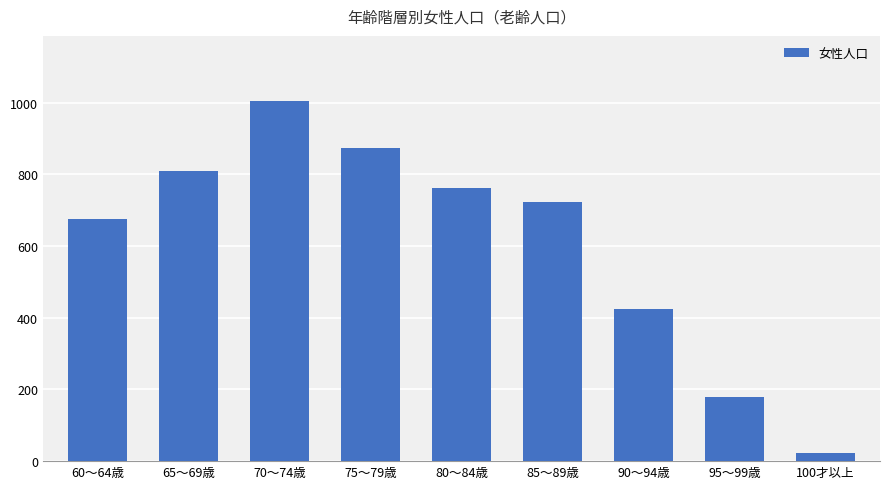

What is the change in value from 70～74歳 to 75～79歳?

-132